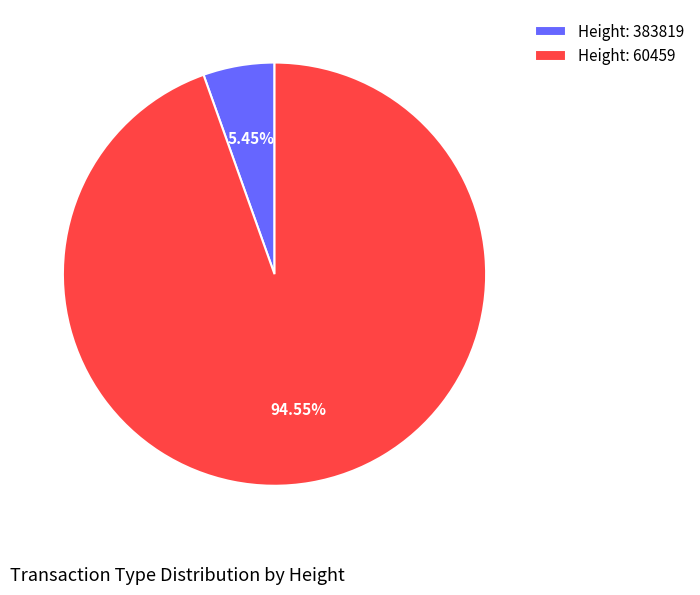

Is the sum of Height: 60459 and Height: 383819 greater than half?

Yes